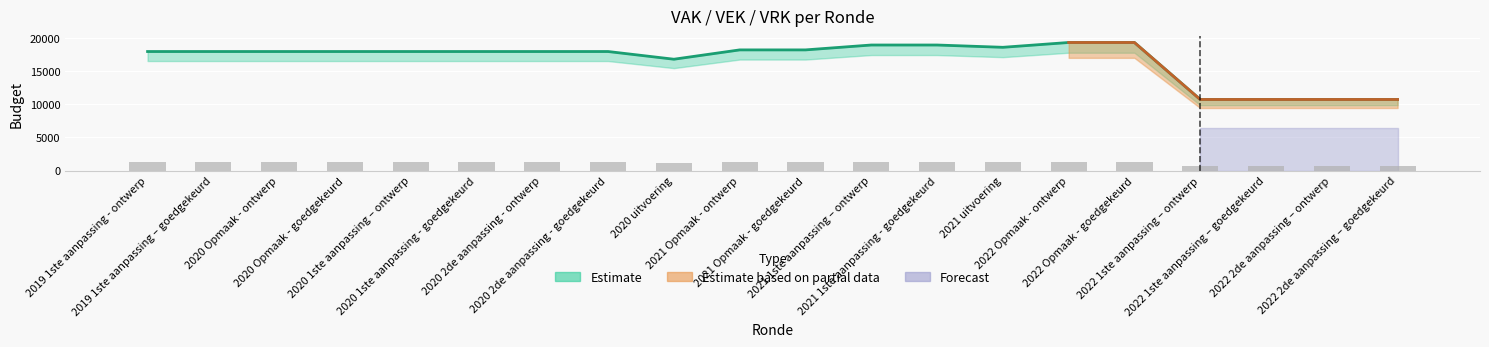

What is the sum of the values at 2021 1ste aanpassing - goedgekeurd and 2022 Opmaak - goedgekeurd?

2676.5